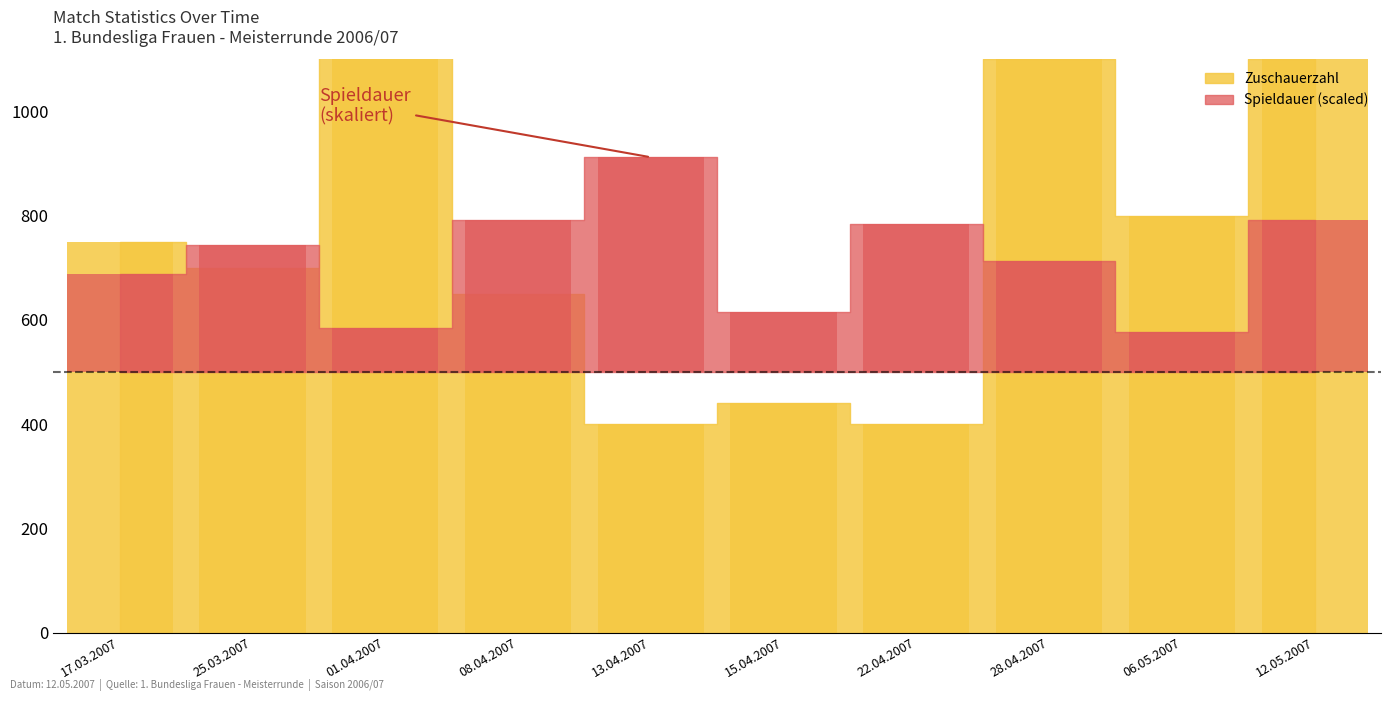

What is the difference between the maximum and minimum values in the Spieldauer series?

336